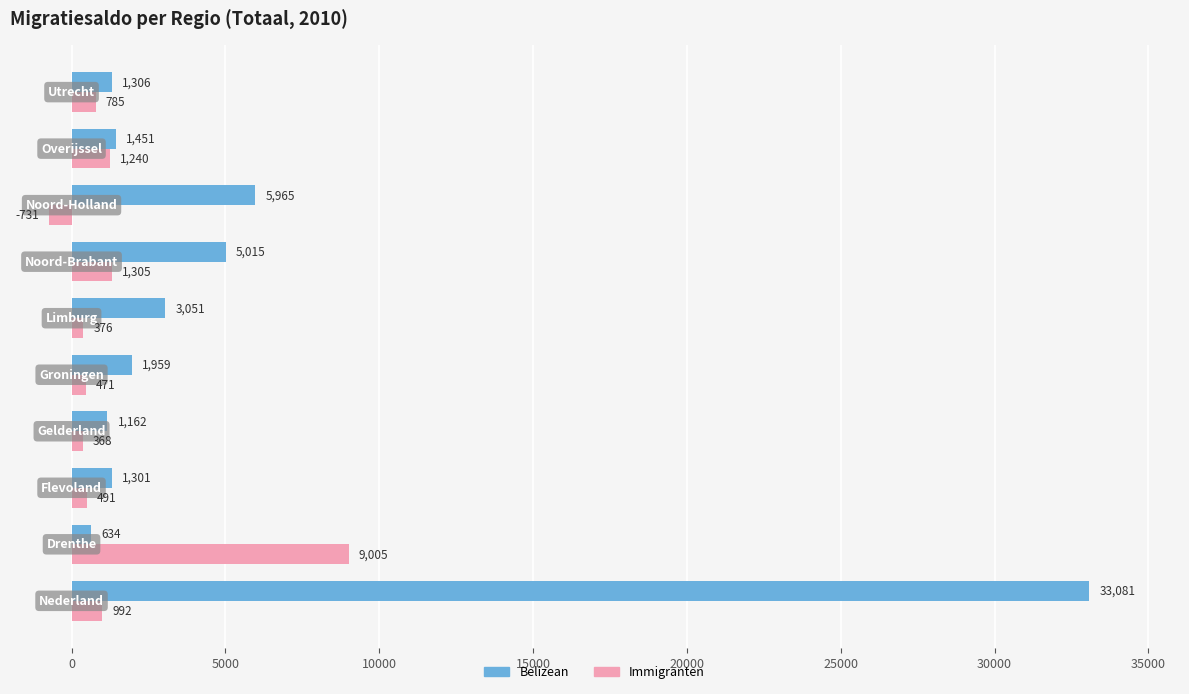

What is the greatest value displayed?

33081